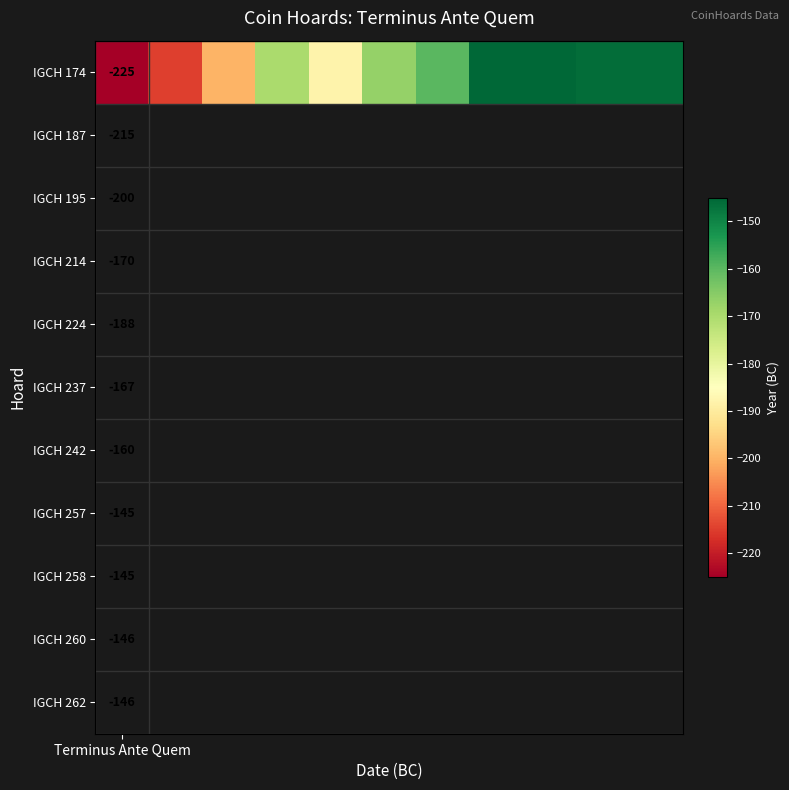

What is the minimum value shown in the chart?

-225